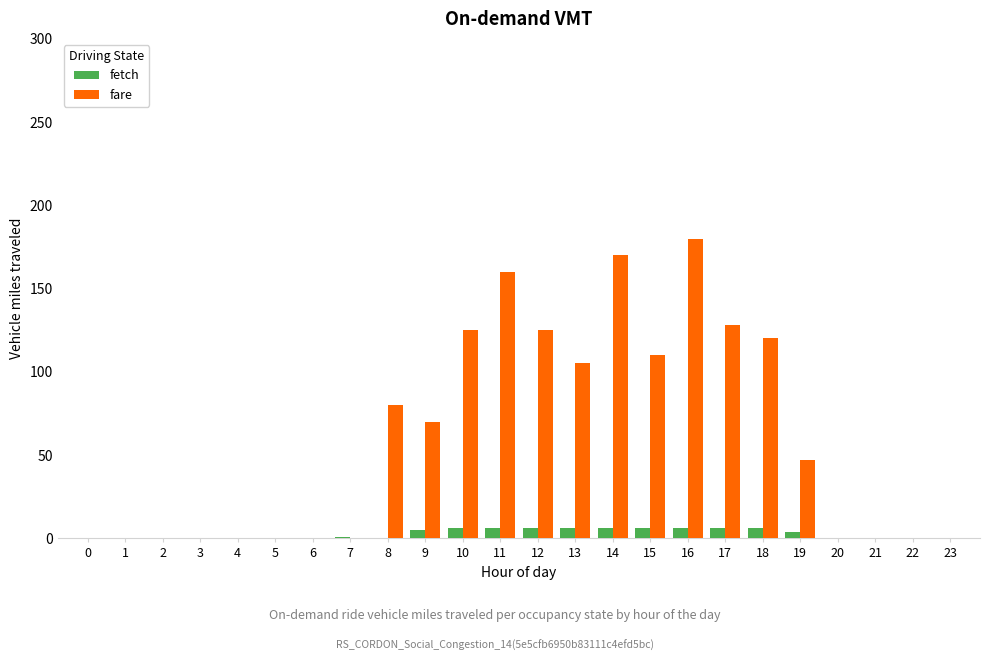

Is the value of fare at 6 greater than the value of fetch at 18?

No